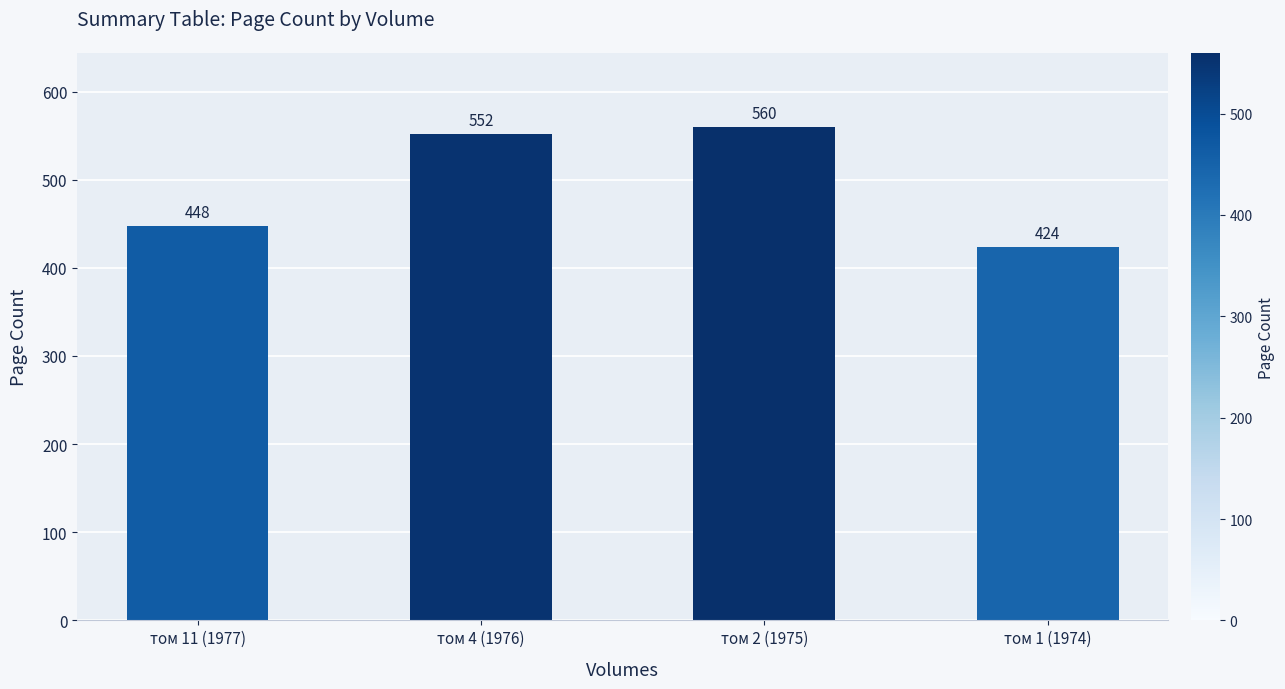

At which label is the value closest to 492?

том 11 (1977)